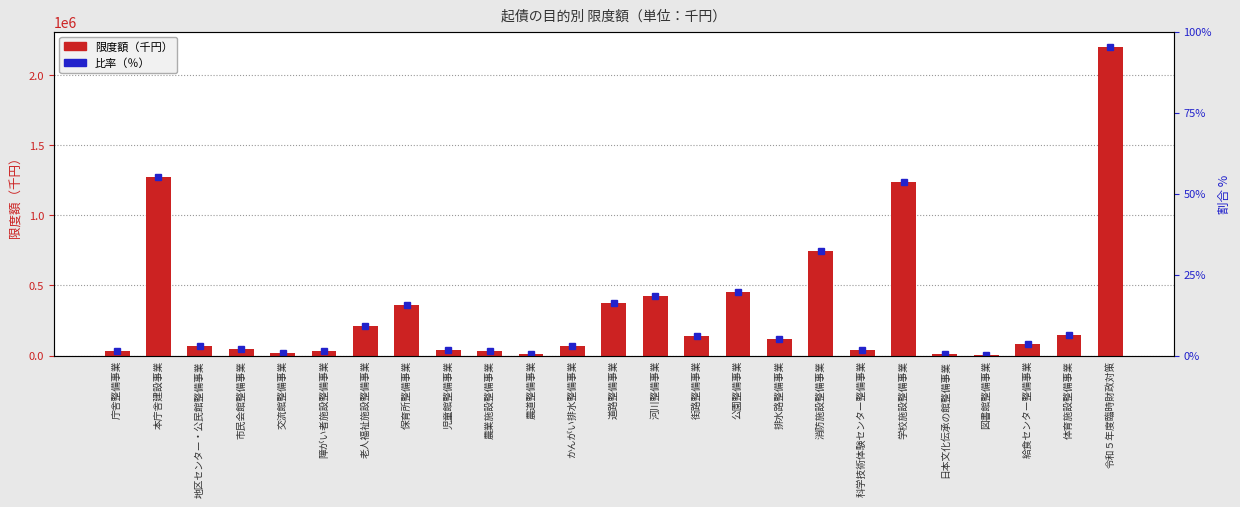

Is it true that the value at 日本文化伝承の館整備事業 is 5032?

False